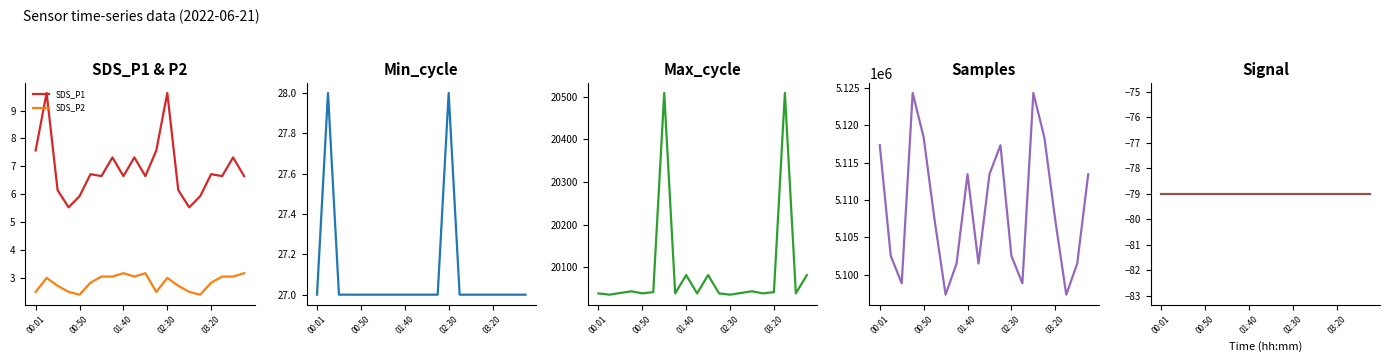

Rank the series by their maximum value, from lowest to highest.

Signal, SDS_P2, SDS_P1, Min_cycle, Max_cycle, Samples